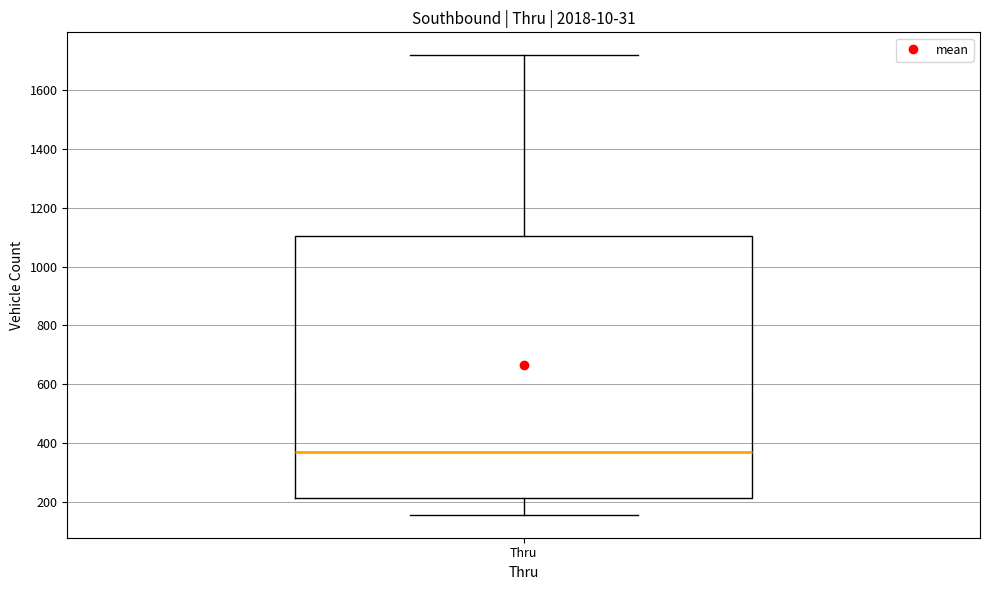

Read this box plot against the y-axis: the position of the median line, the range covered by the box, and the ends of both whiskers. The values are not printed on the chart, so give them approximately, as read against the axis.

median 360, box 220 to 1100, whiskers 160 to 1720